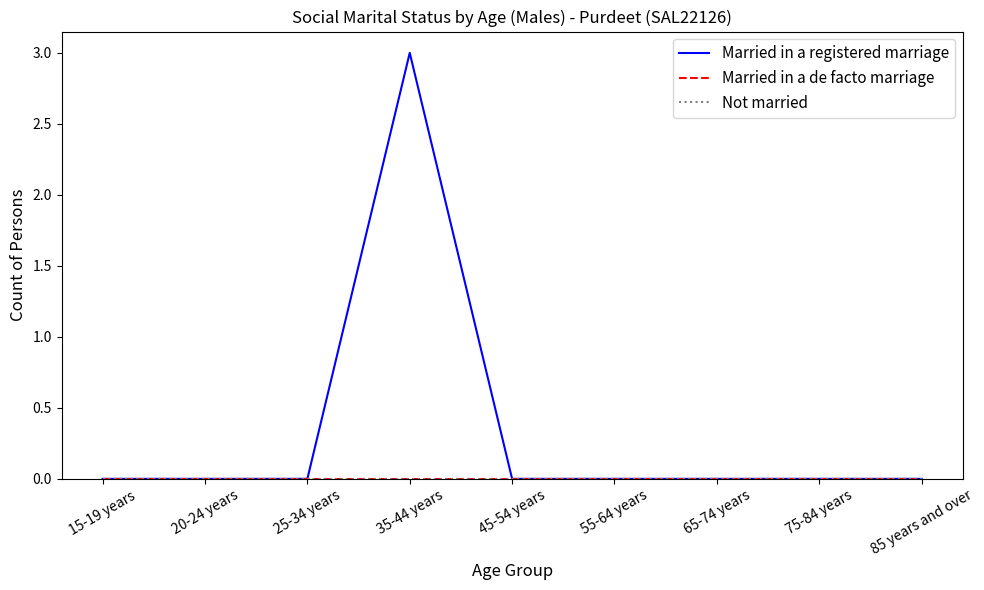

What is the sum of all Married in a registered marriage values?

3